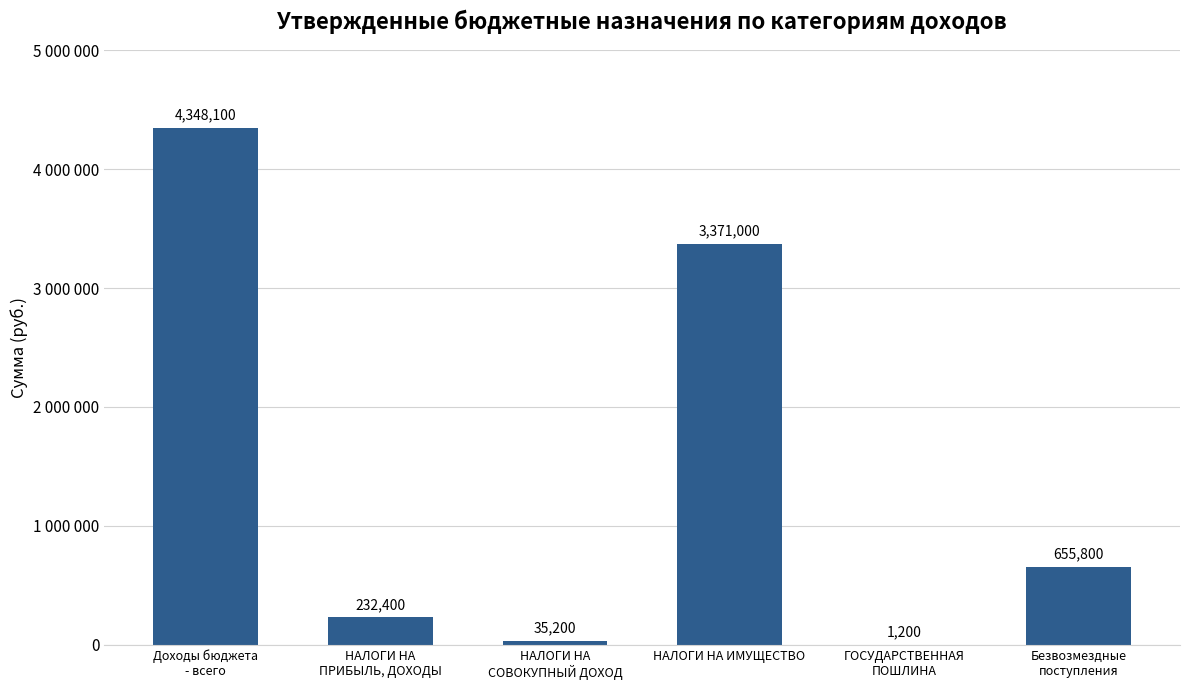

What is the average value?

1440617